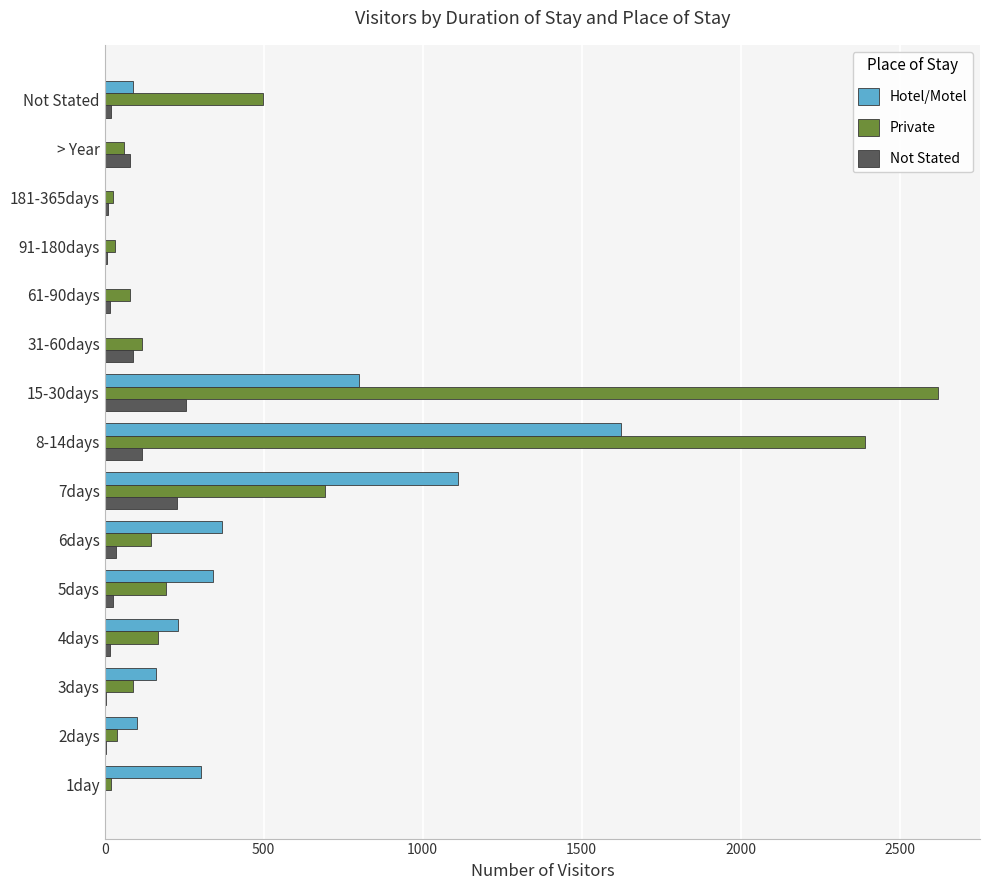

What is the average value of the Hotel/Motel series?

342